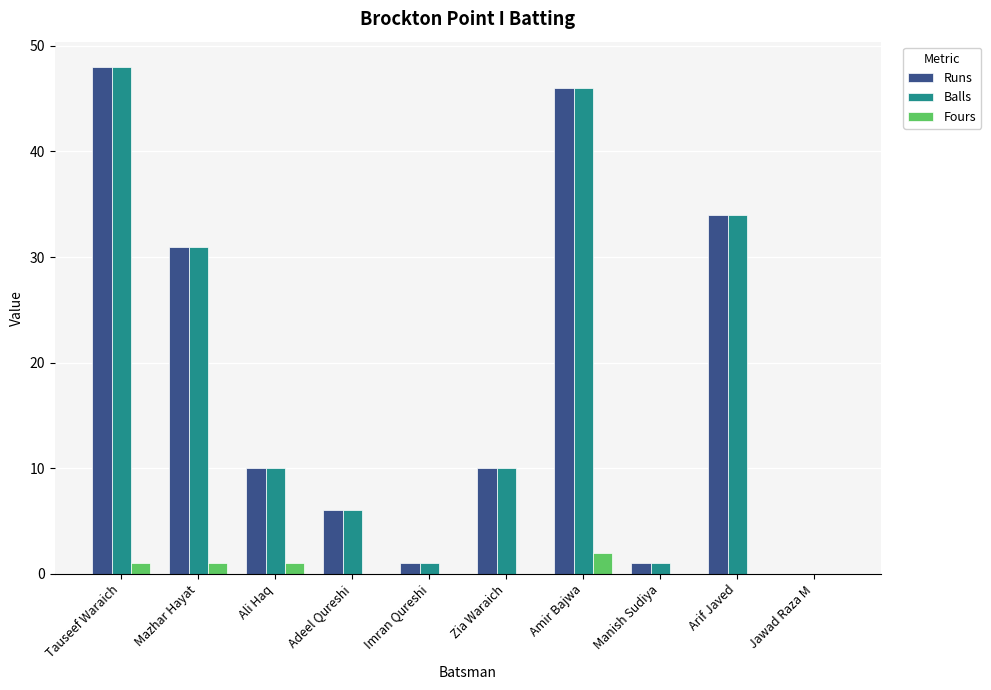

How many groups of bars are there?

10